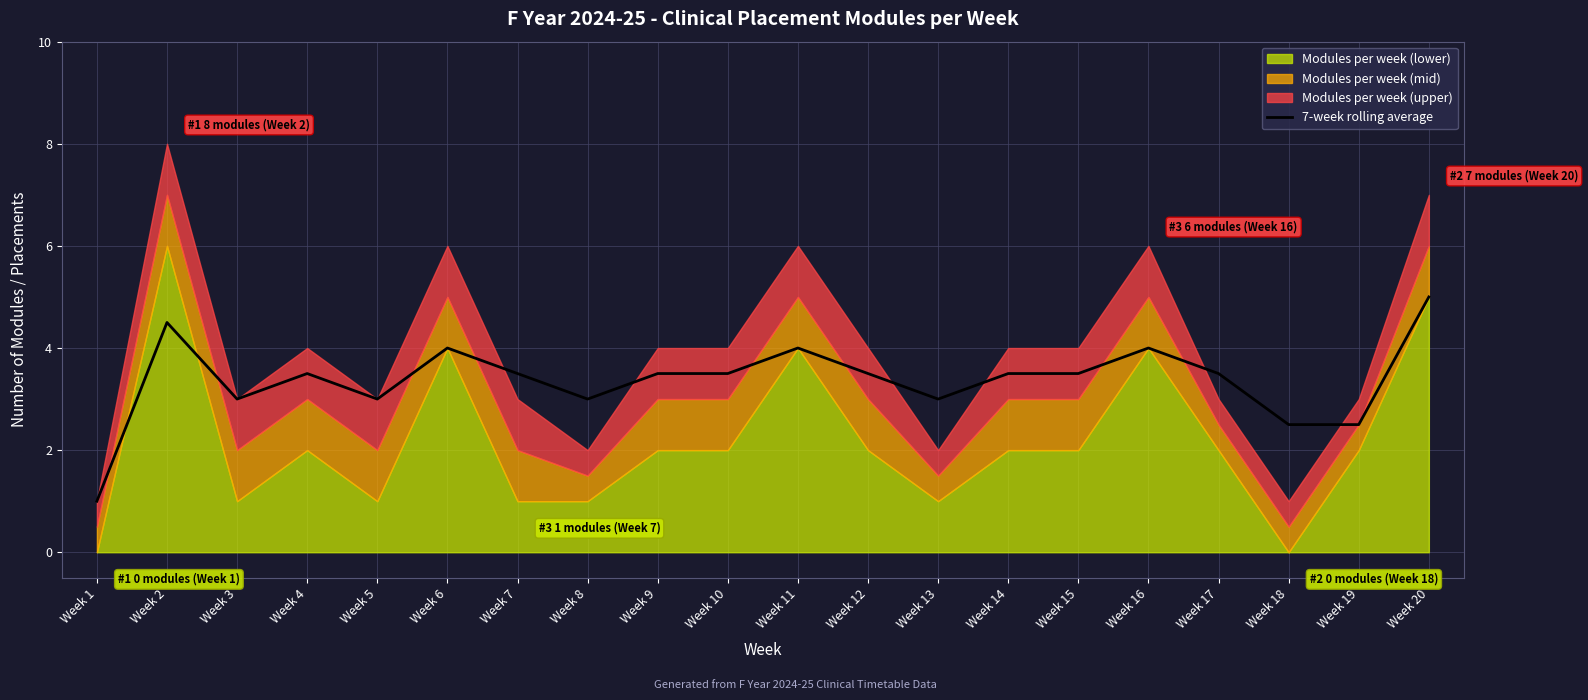

Is it true that the value at Week 17 is 3.5?

True